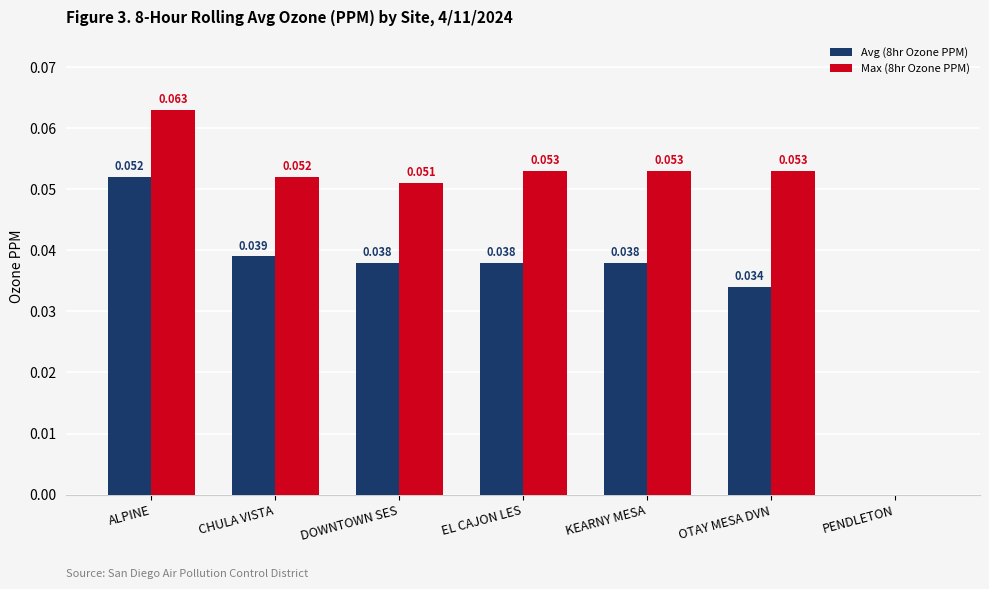

Where is Max (8hr Ozone PPM) nearest to the value 0?

PENDLETON